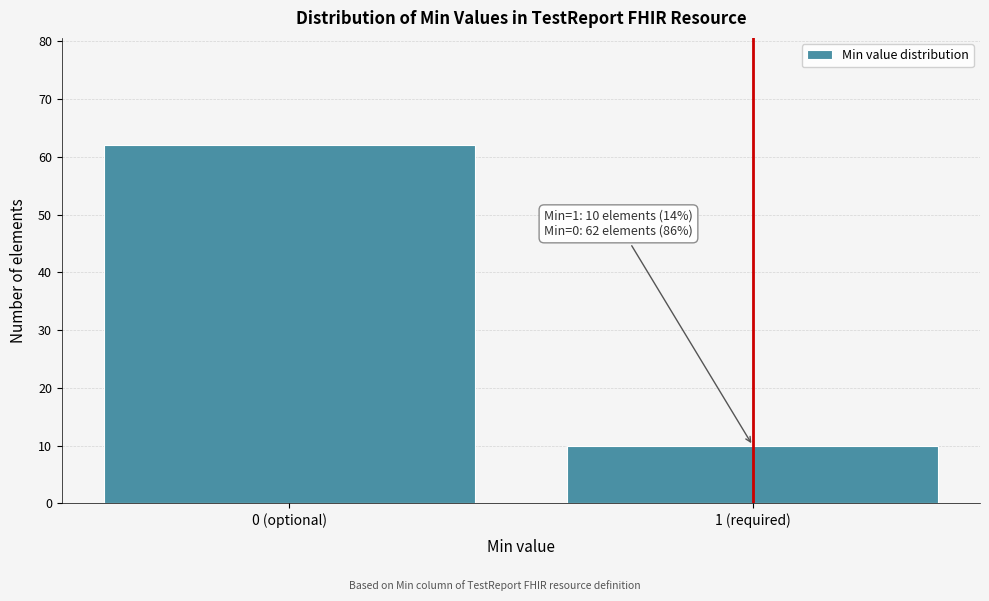

Reading left to right, extract all data points from this chart.

62	10